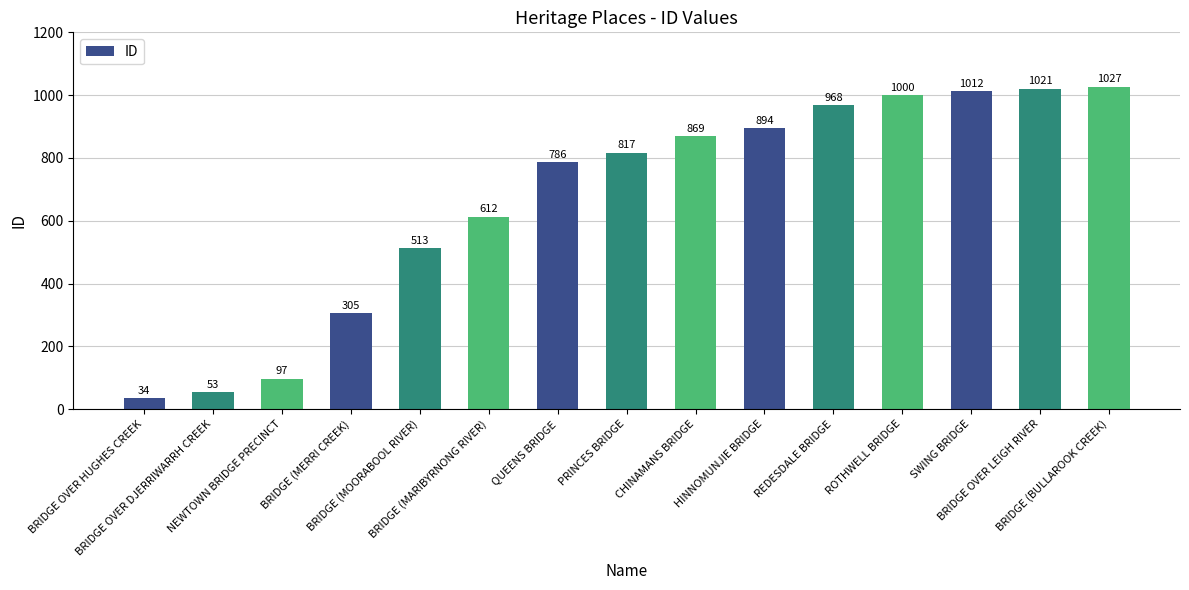

Between SWING BRIDGE and BRIDGE OVER DJERRIWARRH CREEK, which is larger?

SWING BRIDGE